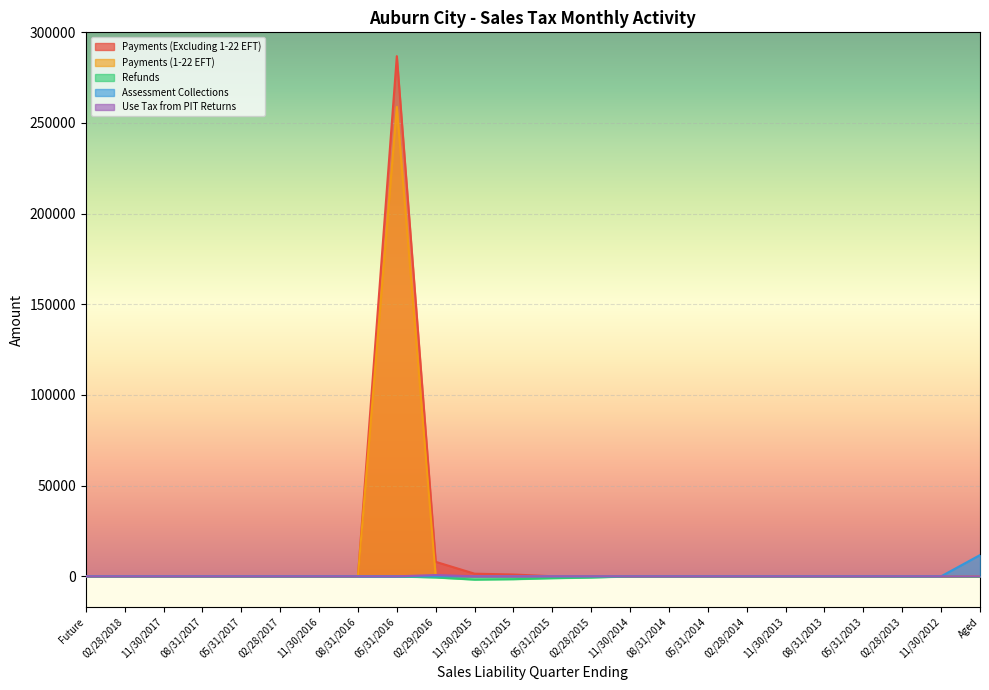

Which series has the widest spread of values?

Payments (Excluding 1-22 EFT)